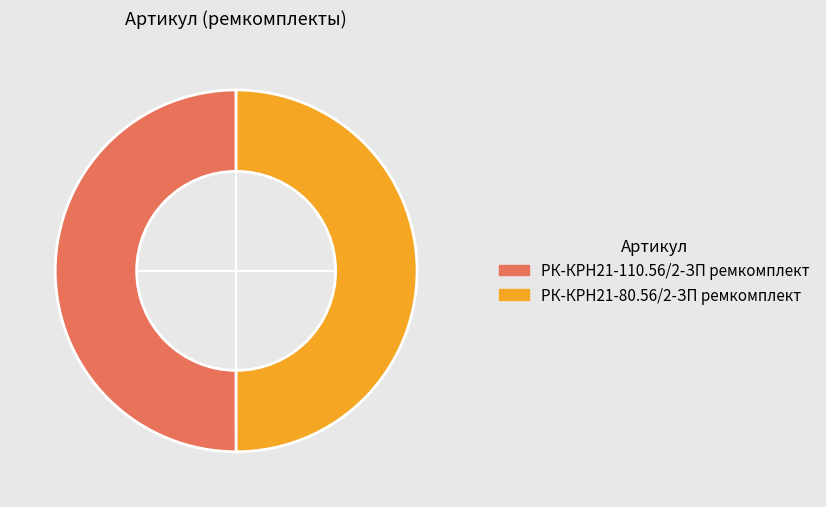

The РК-КРН21-80.56/2-ЗП ремкомплект slice represents 36% of the pie. True or false?

False